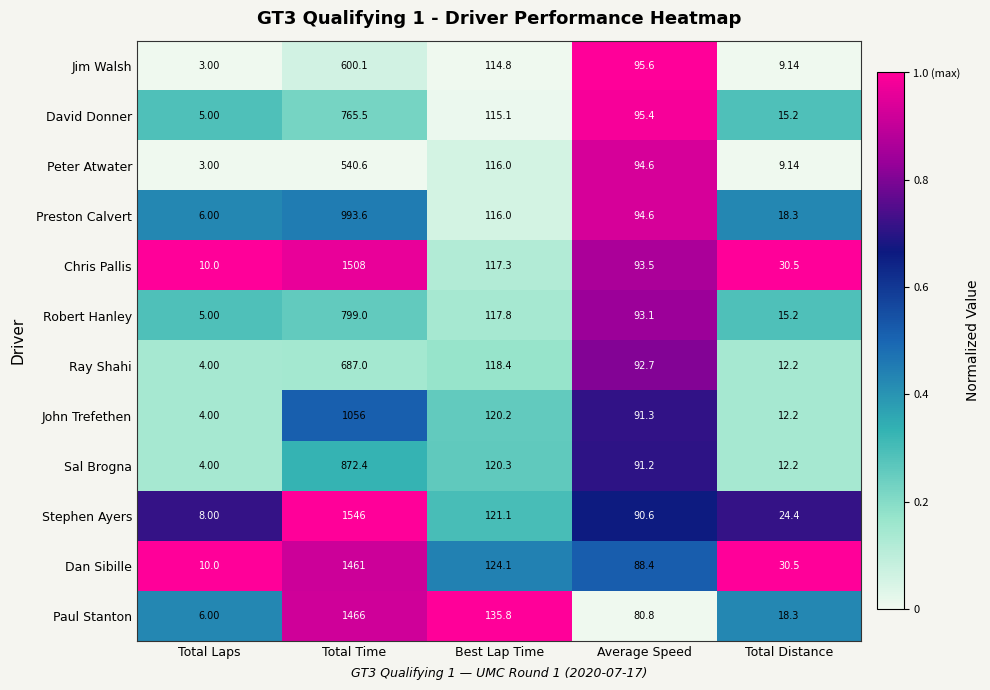

Count the number of data series in this chart.

12